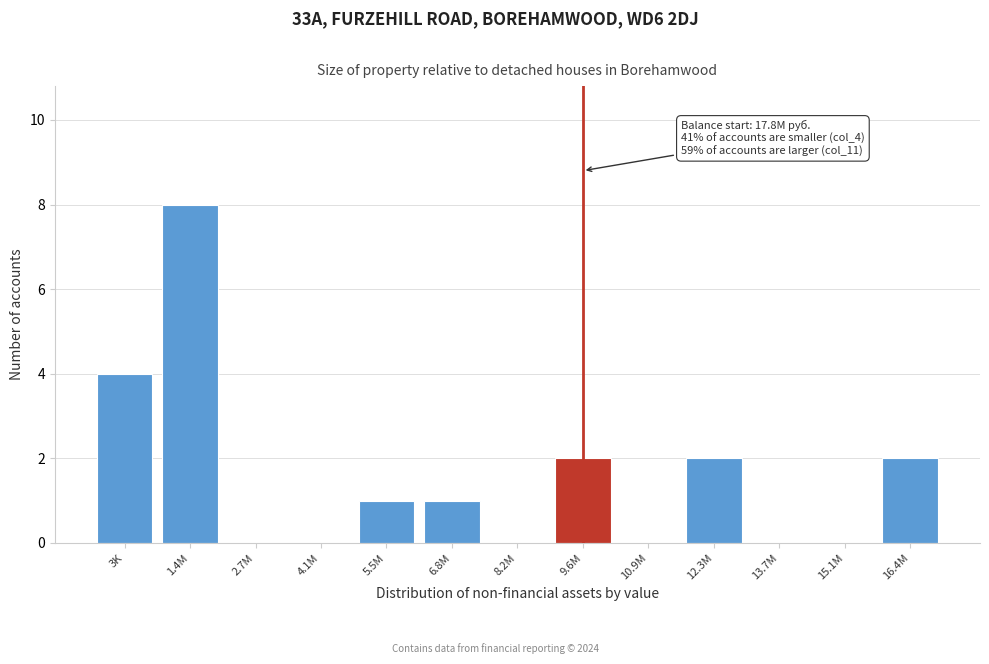

Reading right to left, transcribe all the data shown in this chart.

16.4M=2	15.1M=0	13.7M=0	12.3M=2	10.9M=0	9.6M=2	8.2M=0	6.8M=1	5.5M=1	4.1M=0	2.7M=0	1.4M=8	3K=4